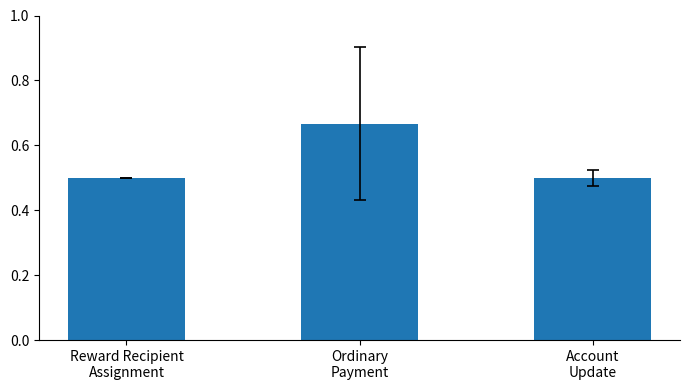

What is the average value?

0.6